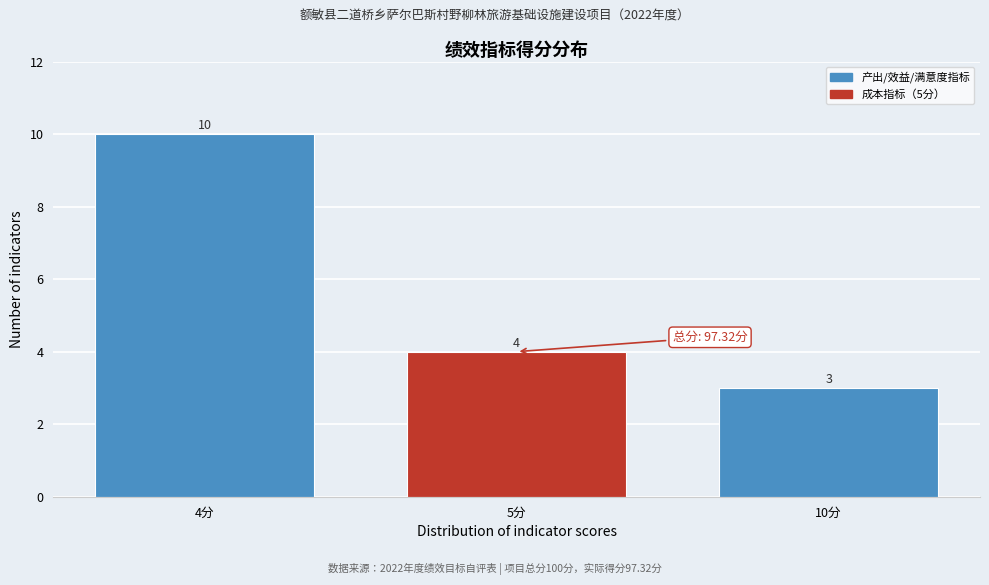

Reading right to left, list all the values displayed in this chart.

3	4	10